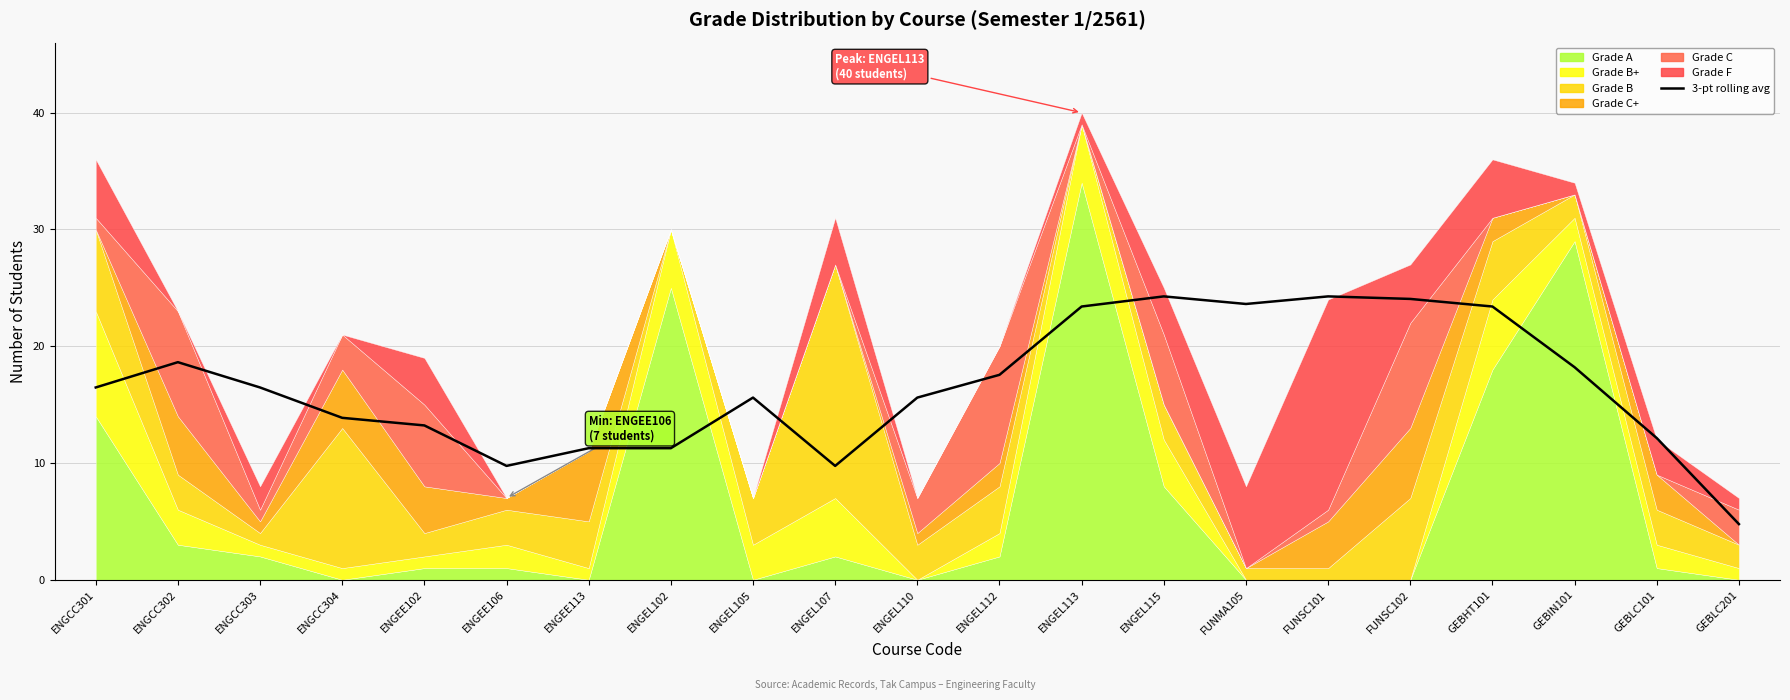

What is the average value?

16.5